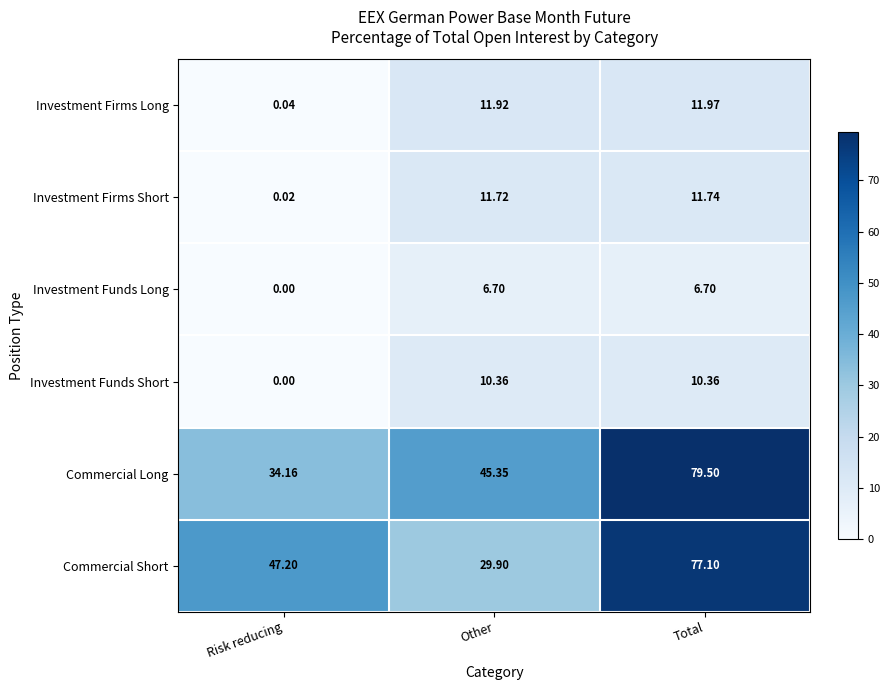

Where does the Investment Funds Short series first go above 10?

Other